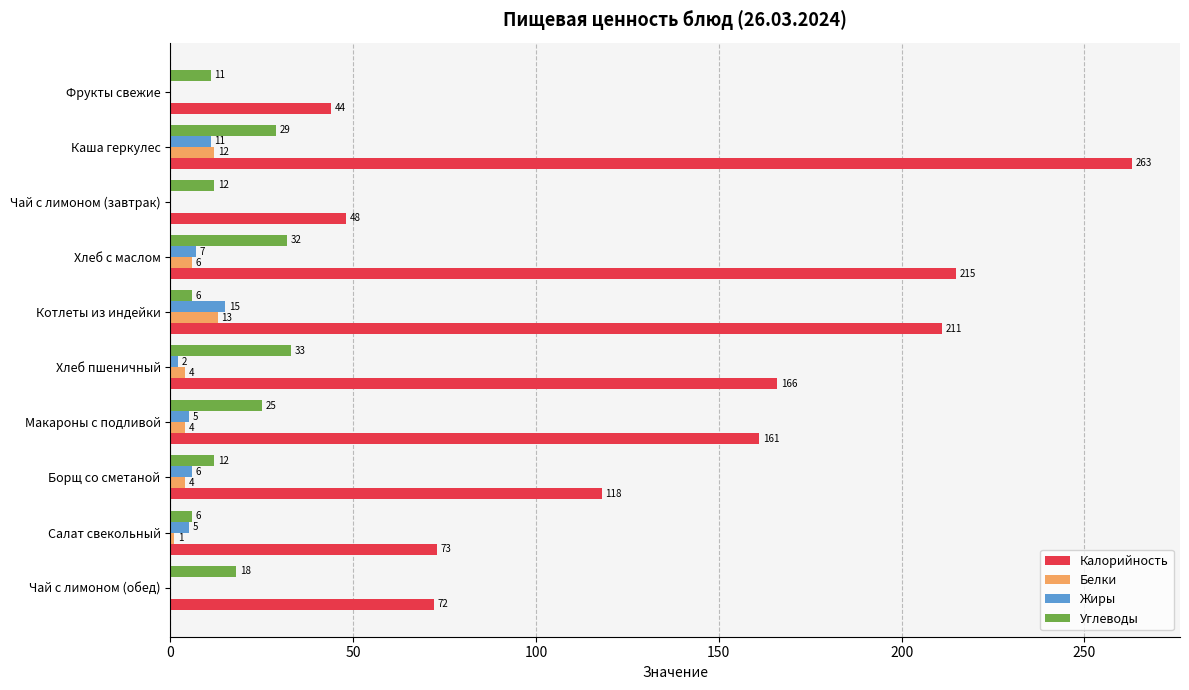

What is the maximum value for Жиры?

15